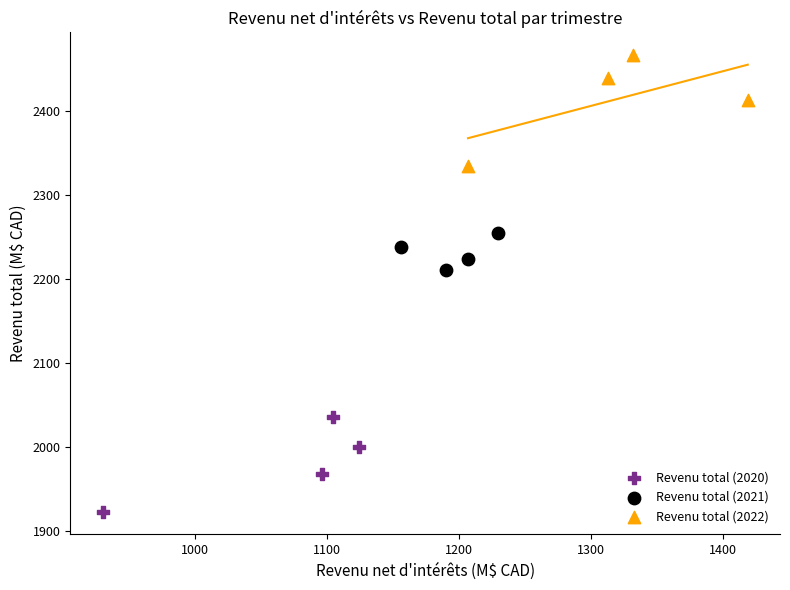

Which series contains the highest Y value?

Revenu total (2022)